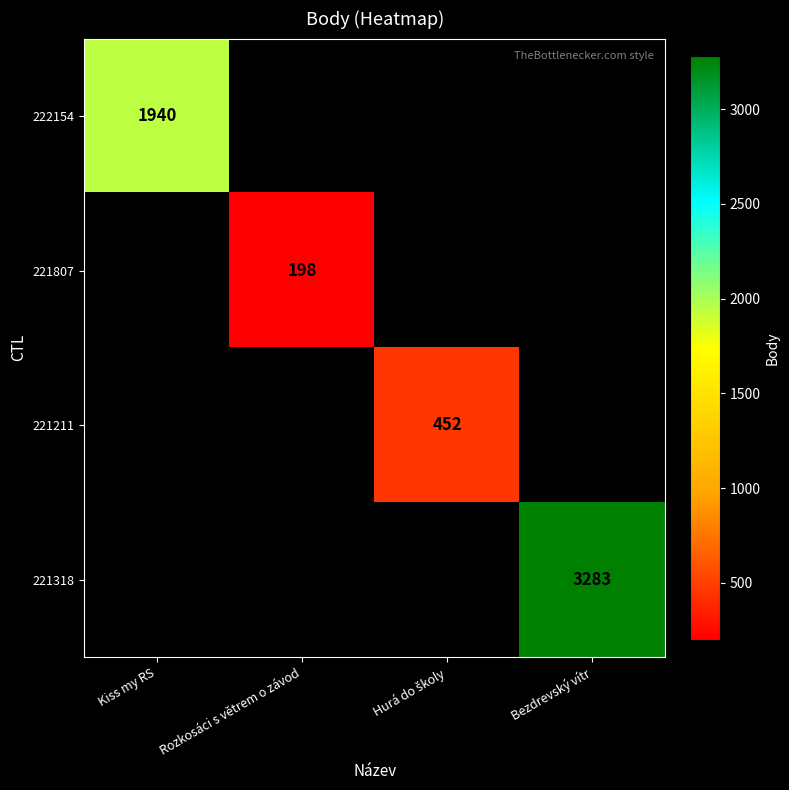

What is the smallest value displayed?

198.0